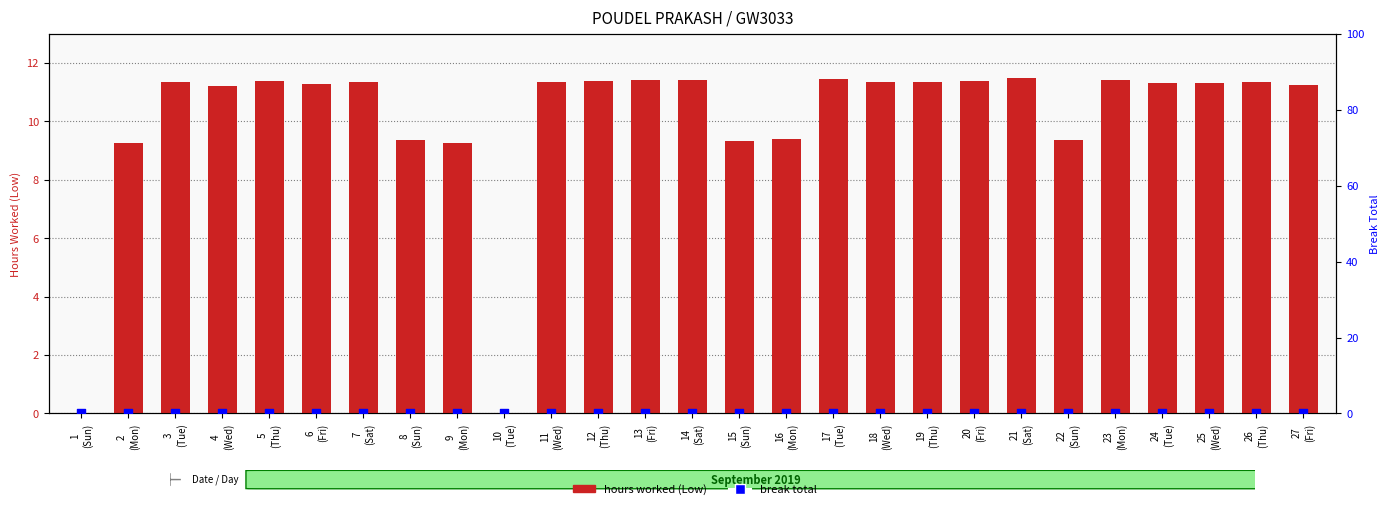

Which series contains the lowest Y value?

hours worked (Low)